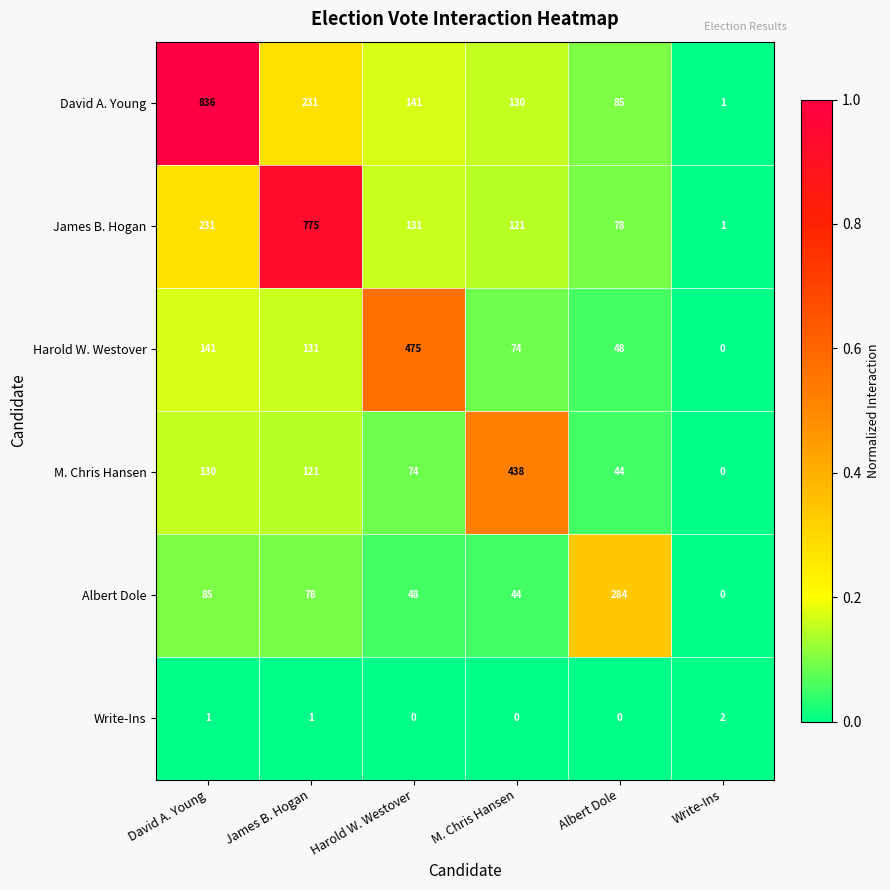

Which category has the lowest value in the Harold W. Westover series?

Write-Ins